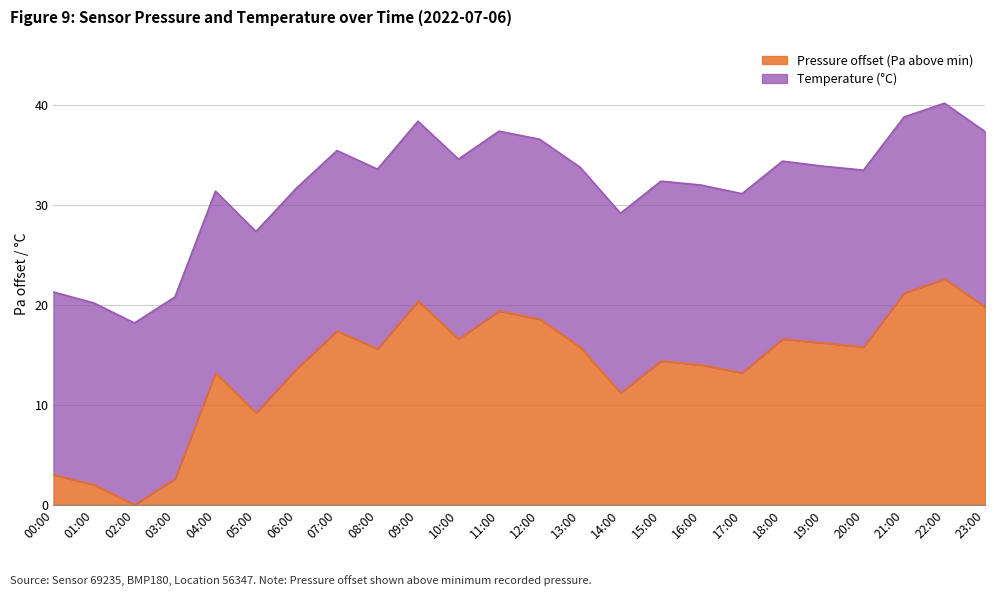

Which label corresponds to the largest value in the chart?

22:00